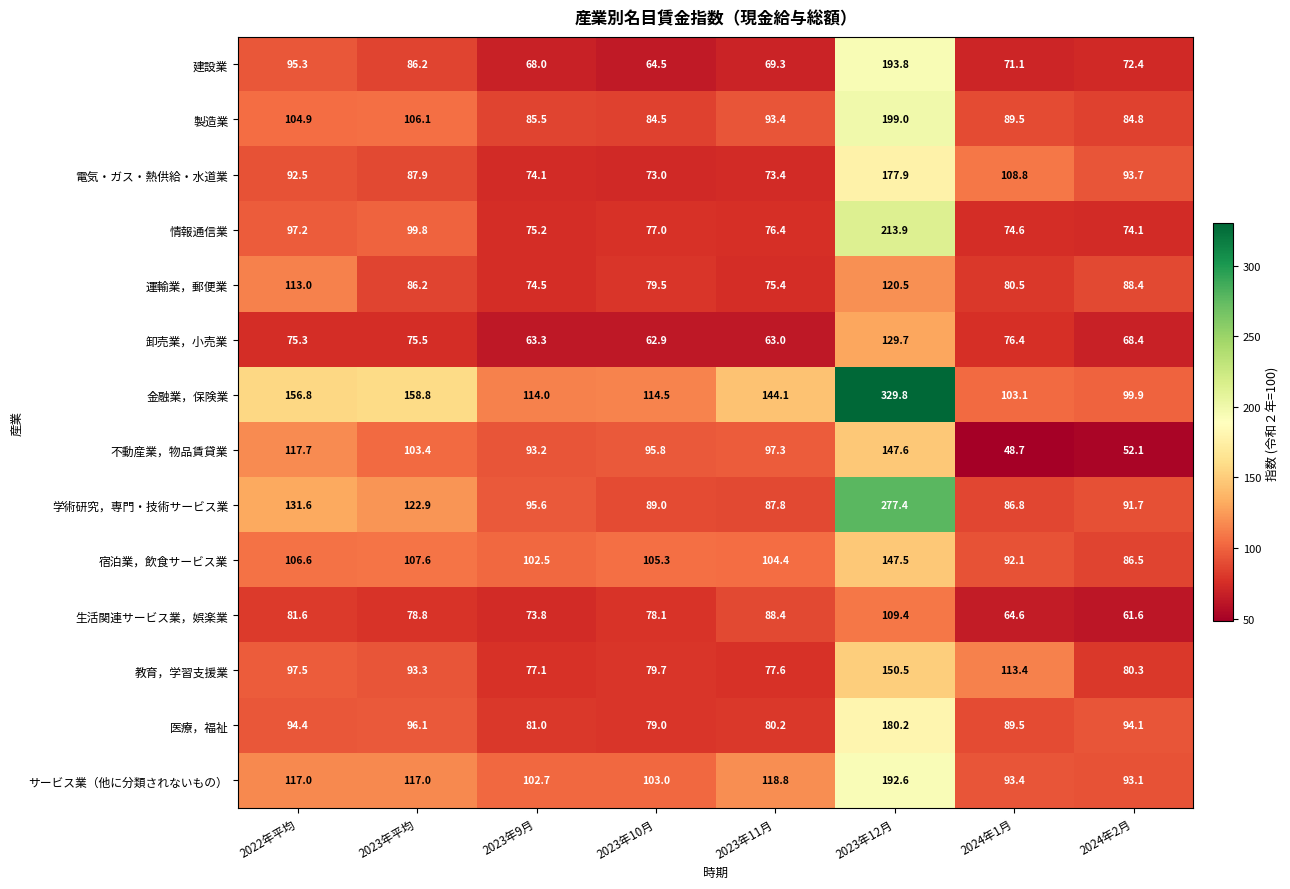

Which category has the highest value in the 生活関連サービス業，娯楽業 series?

2023年12月